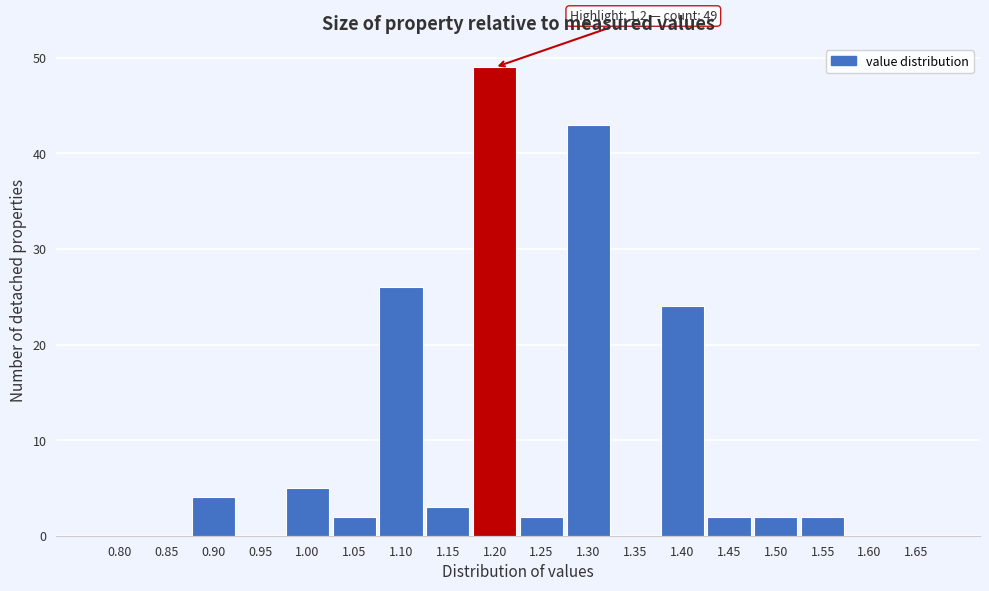

Reading left to right, what are all the values shown in this chart?

0.80=0	0.85=0	0.90=4	0.95=0	1.00=5	1.05=2	1.10=26	1.15=3	1.20=49	1.25=2	1.30=43	1.35=0	1.40=24	1.45=2	1.50=2	1.55=2	1.60=0	1.65=0